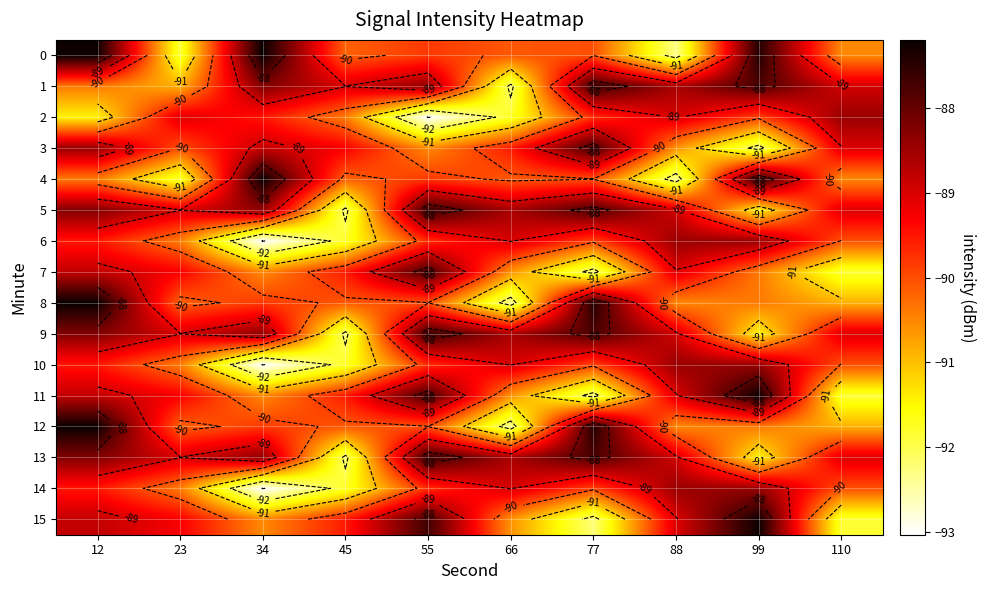

True or false: 4 has a value of -132.3 at 34.

False